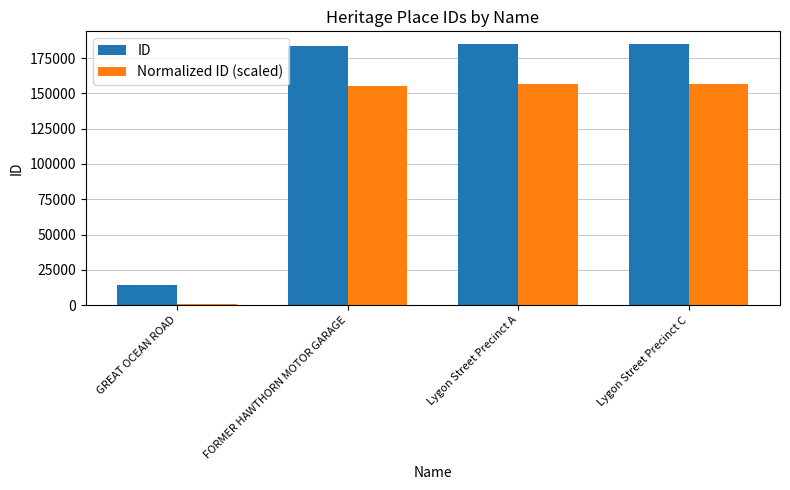

Is the value of ID at Lygon Street Precinct A greater than the value of Normalized ID (scaled) at Lygon Street Precinct C?

Yes